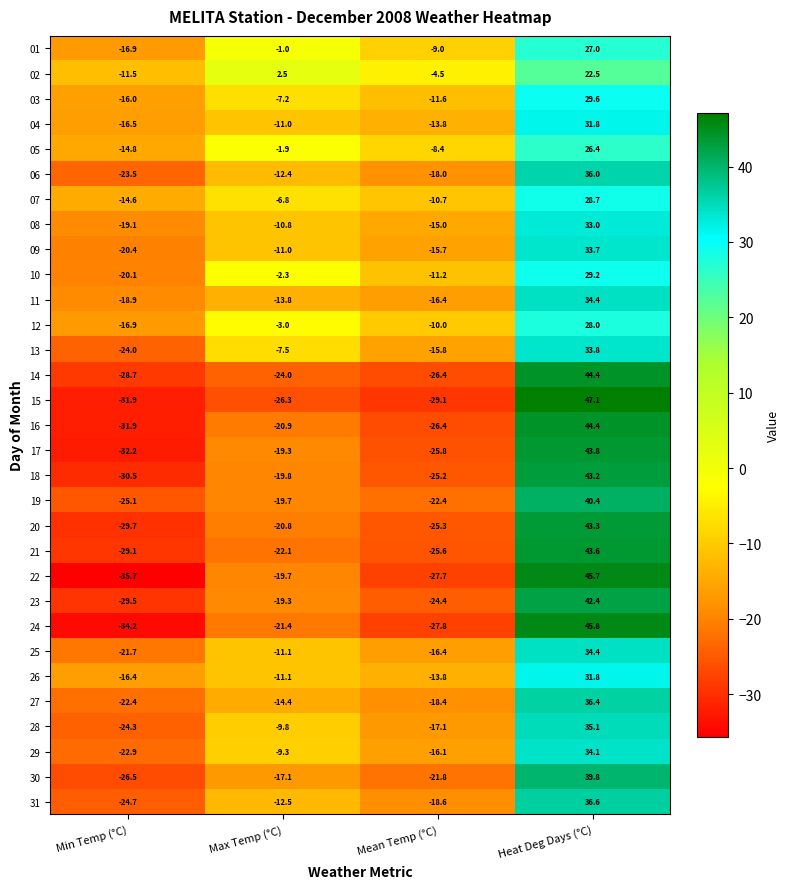

What is the difference between the 21 values at Heat Deg Days (°C) and Max Temp (°C)?

65.7